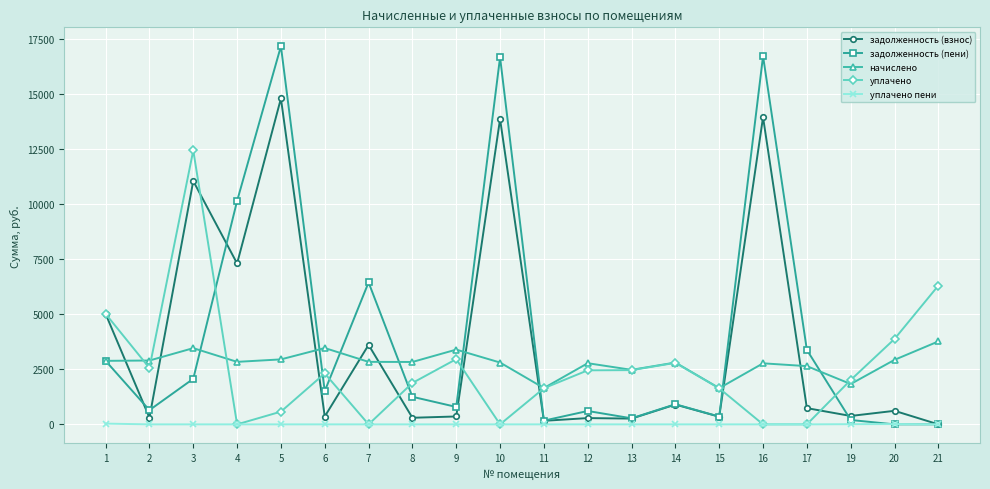

At which category is the sum across all series the highest?

5